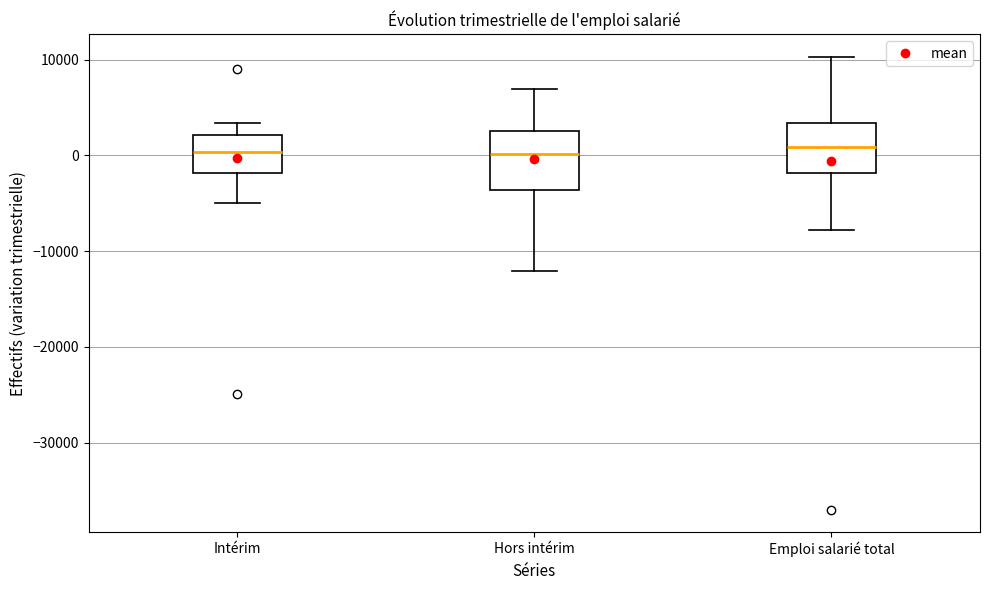

Reading left to right, read every box against the y-axis: the position of its median line, the range the box covers, and the ends of its whiskers. The values are not printed on the chart, so give them approximately, as read against the axis.

Intérim: median 0, box -2000 to 2000, whiskers -5000 to 3000
Hors intérim: median 0, box -4000 to 3000, whiskers -12000 to 7000
Emploi salarié total: median 1000, box -2000 to 3000, whiskers -8000 to 10000